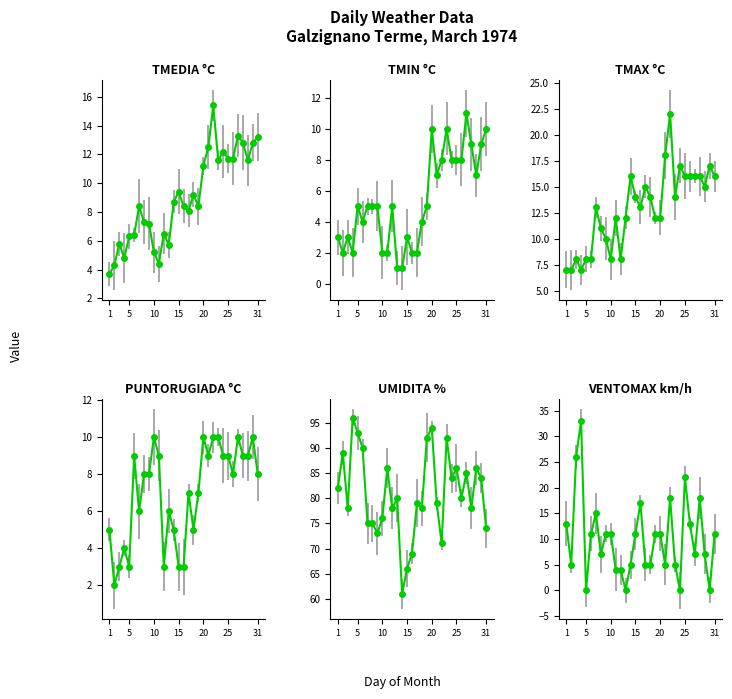

True or false: VENTOMAX km/h and UMIDITA % cross at least once.

False